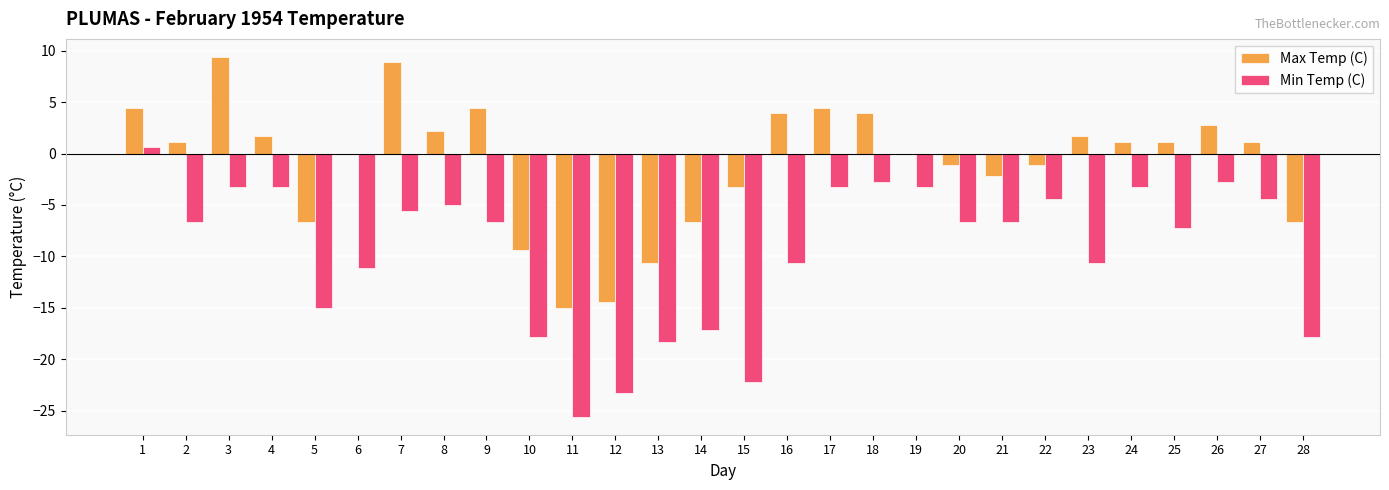

What is the approximate value of Max Temp (C) at 14?

-6.7